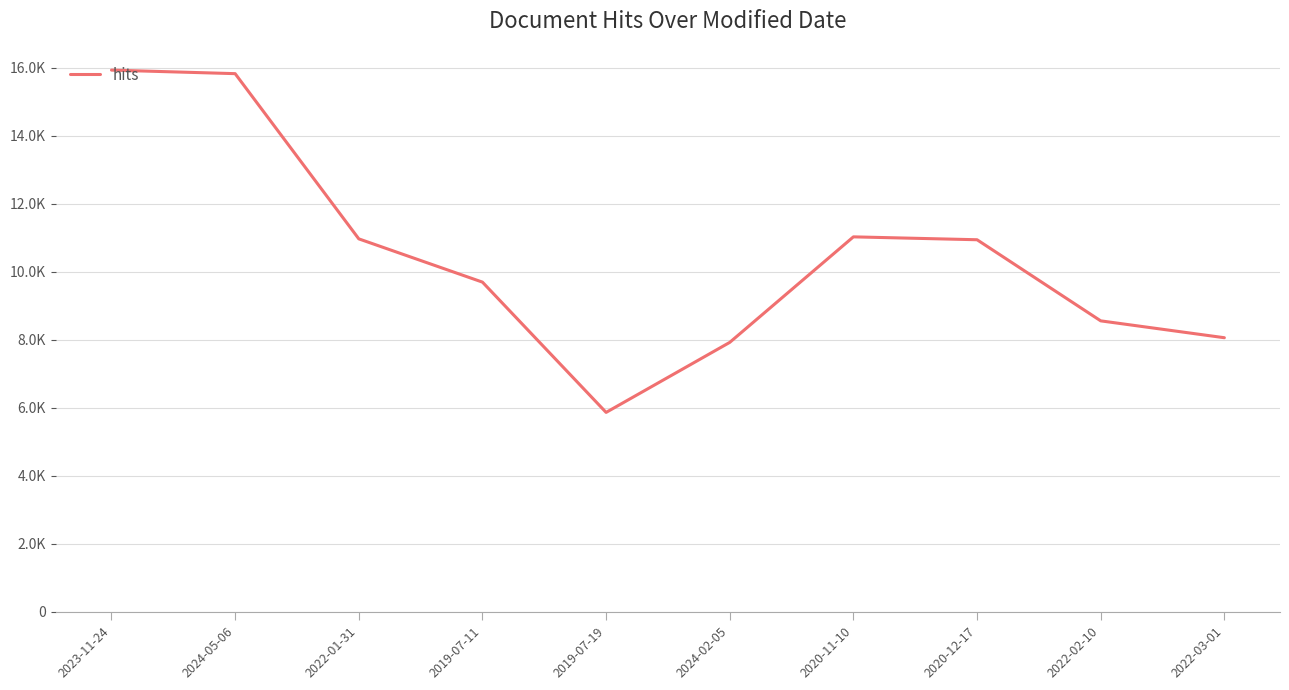

Is this an area chart (filled region under the line)?

No